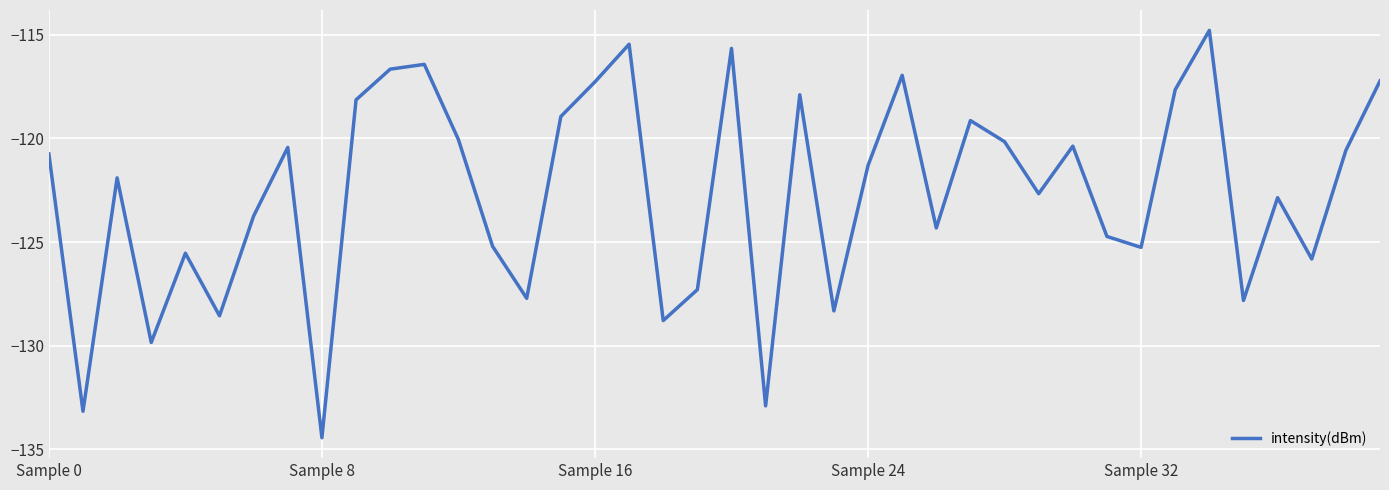

What is the greatest value displayed?

-114.8